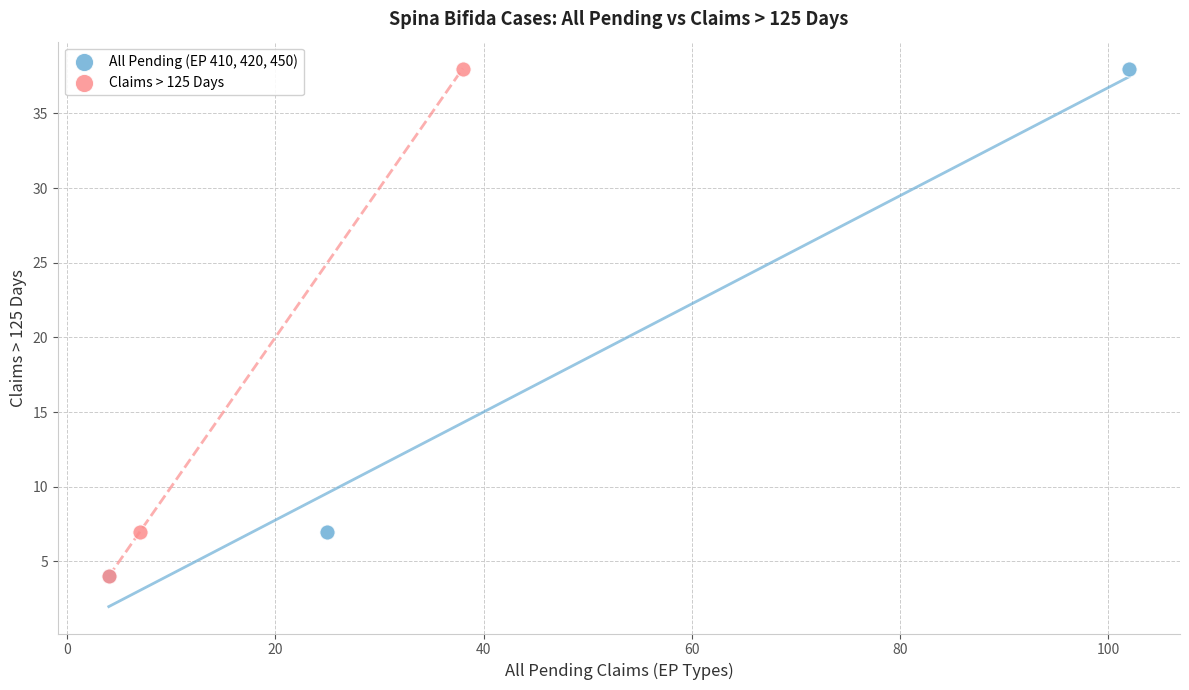

What are all the series names shown in the legend?

All Pending (EP 410, 420, 450), Claims > 125 Days